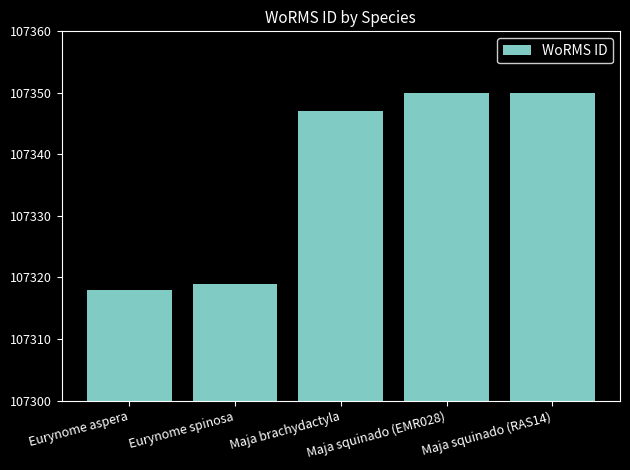

What is the change in value from Maja brachydactyla to Maja squinado (EMR028)?

+3